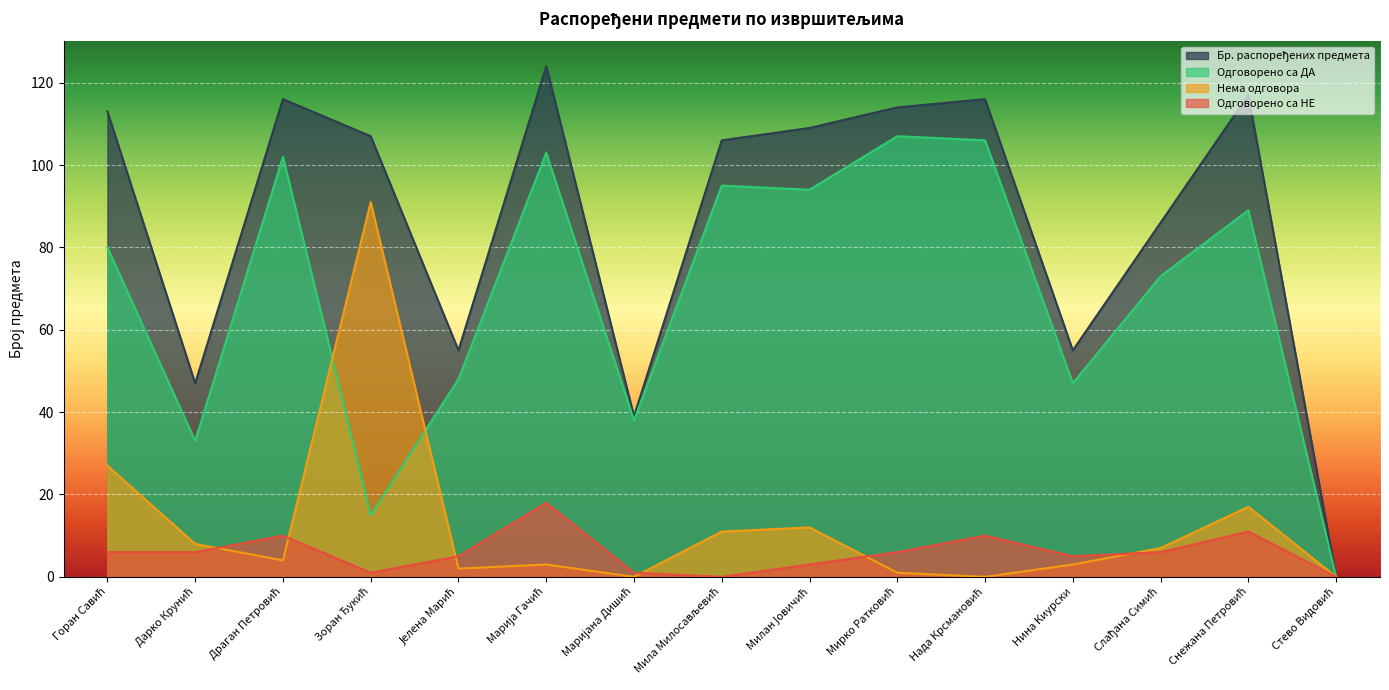

Count the number of data series in this chart.

4